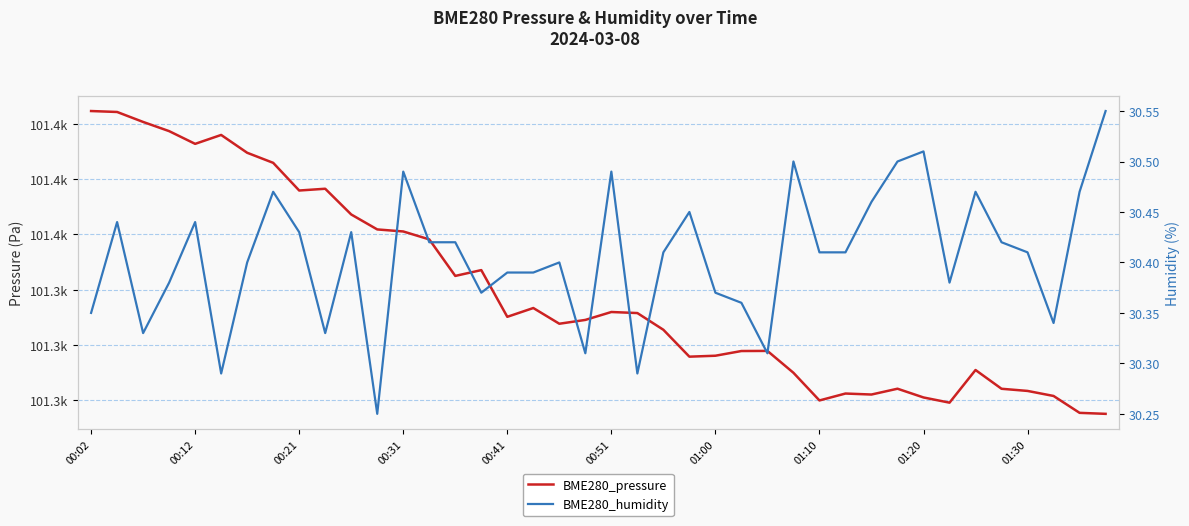

Does the chart have visible grid lines?

Yes